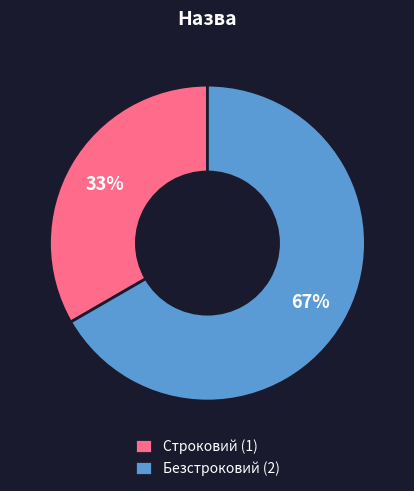

Between Безстроковий (2) and Строковий (1), which is larger?

Безстроковий (2)